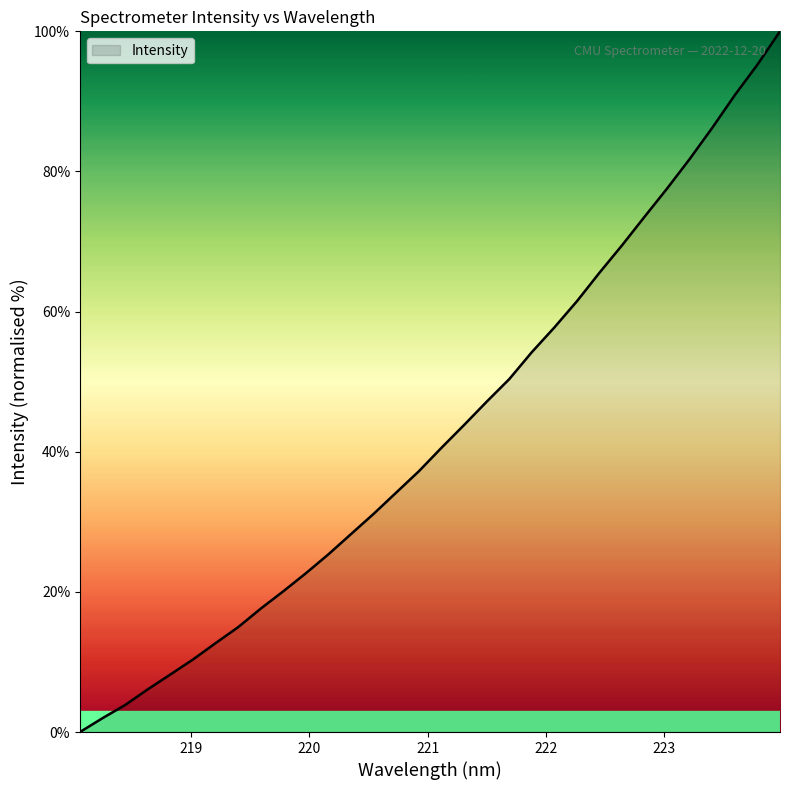

What is the greatest value displayed?

100.0